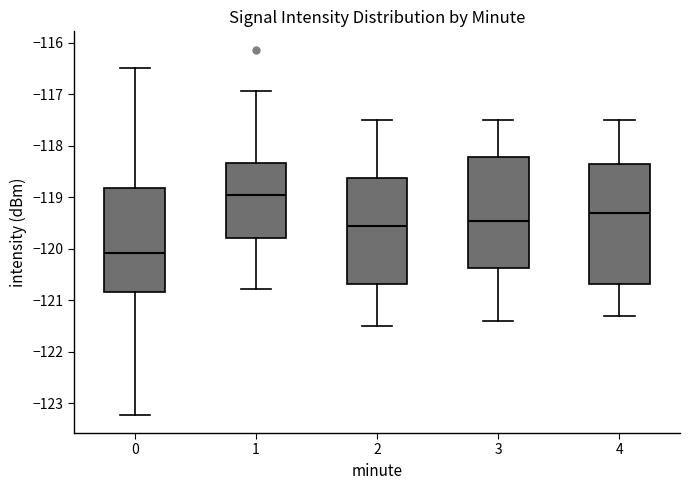

Reading left to right, transcribe this box plot: for each box, give where its median line is, the range the box spans, and where its two whiskers end, as read against the y-axis. The values are not printed on the chart, so give them approximately, as read against the axis.

0: median -120.1, box -120.8 to -118.8, whiskers -123.2 to -116.5
1: median -118.9, box -119.8 to -118.3, whiskers -120.8 to -116.9
2: median -119.5, box -120.7 to -118.6, whiskers -121.5 to -117.5
3: median -119.4, box -120.4 to -118.2, whiskers -121.4 to -117.5
4: median -119.3, box -120.7 to -118.3, whiskers -121.3 to -117.5